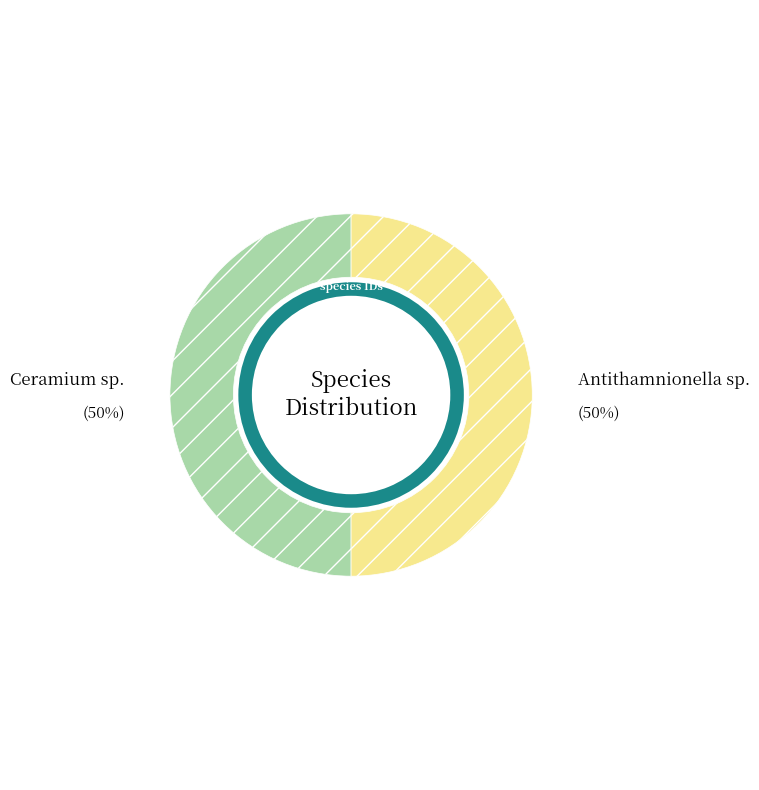

What is the smallest slice in the pie chart?

Antithamnionella sp.